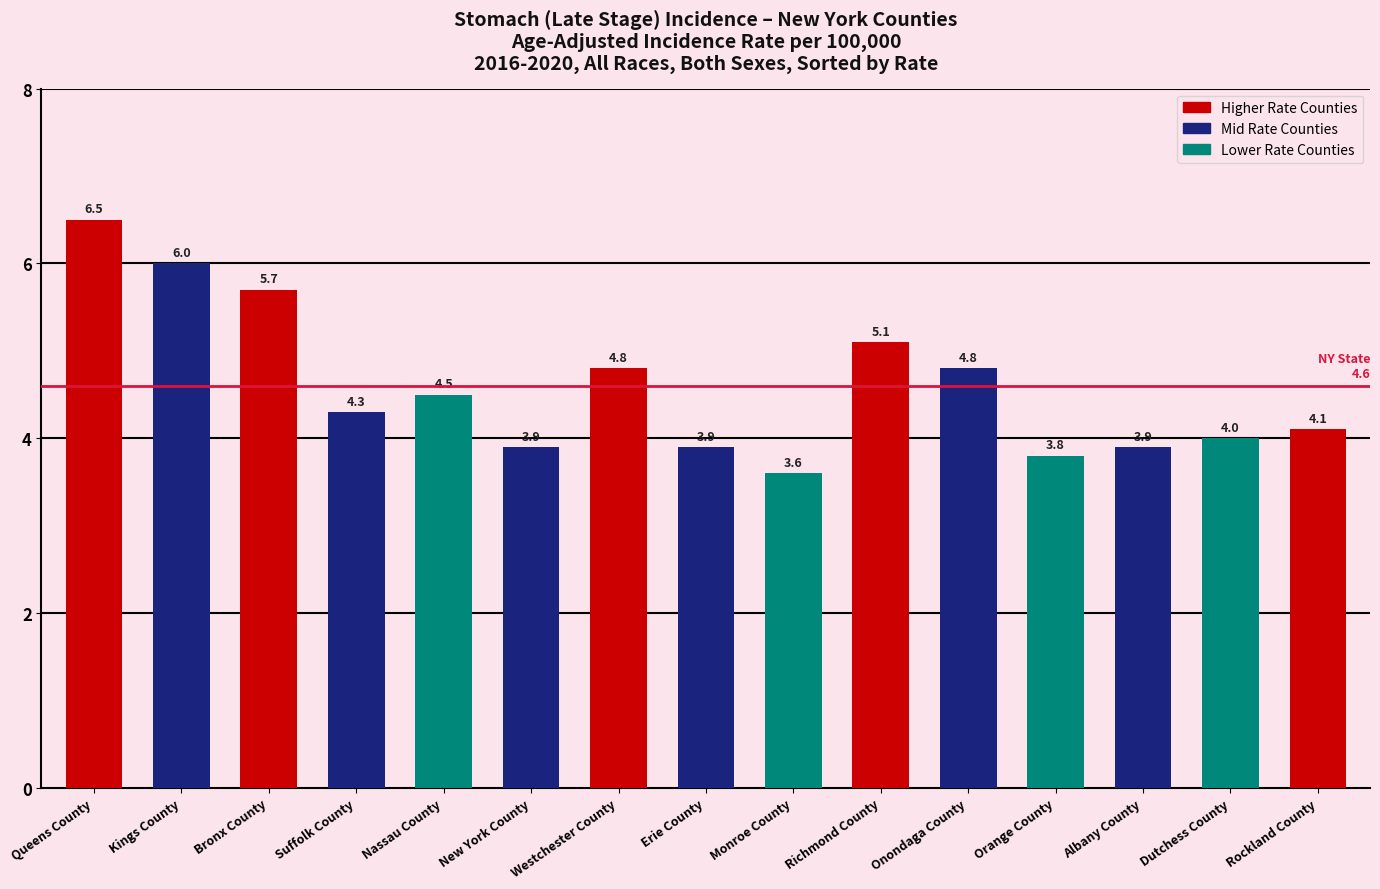

Which has a higher value, Erie County or Nassau County?

Nassau County